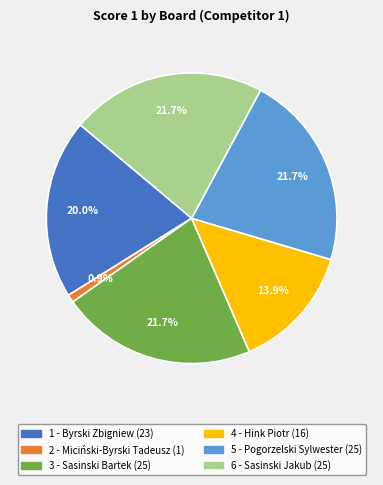

Does 3 - Sasinski Bartek account for over 50% of the chart?

No